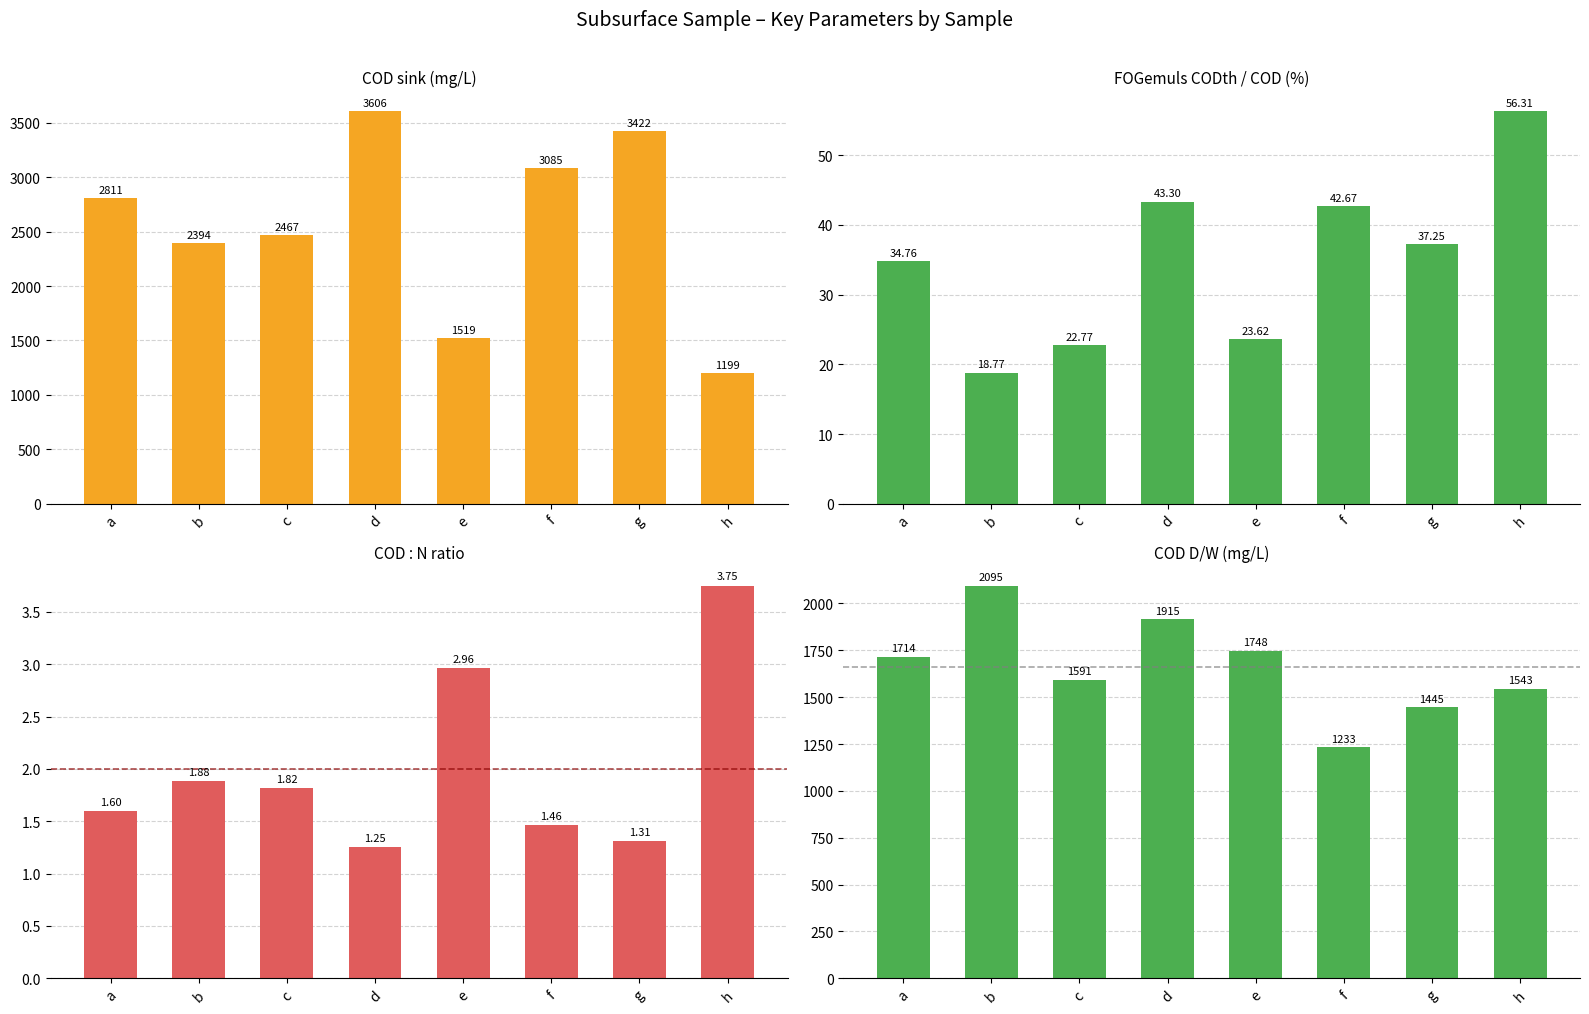

At how many categories does at least one series exceed 3323?

2